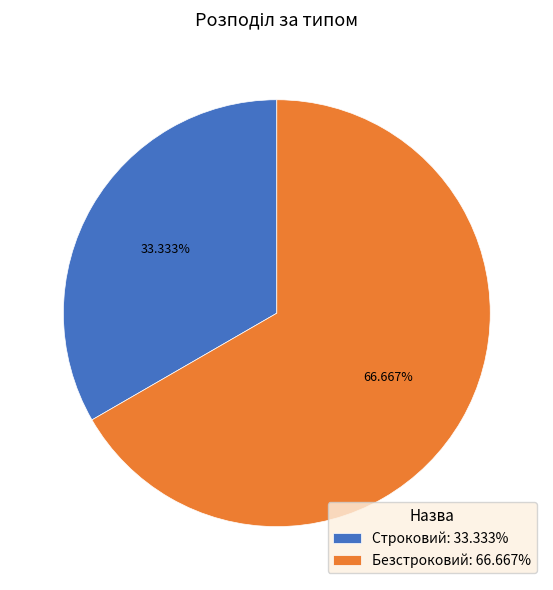

To the nearest percent, what is the combined percentage of Безстроковий and Строковий?

100%